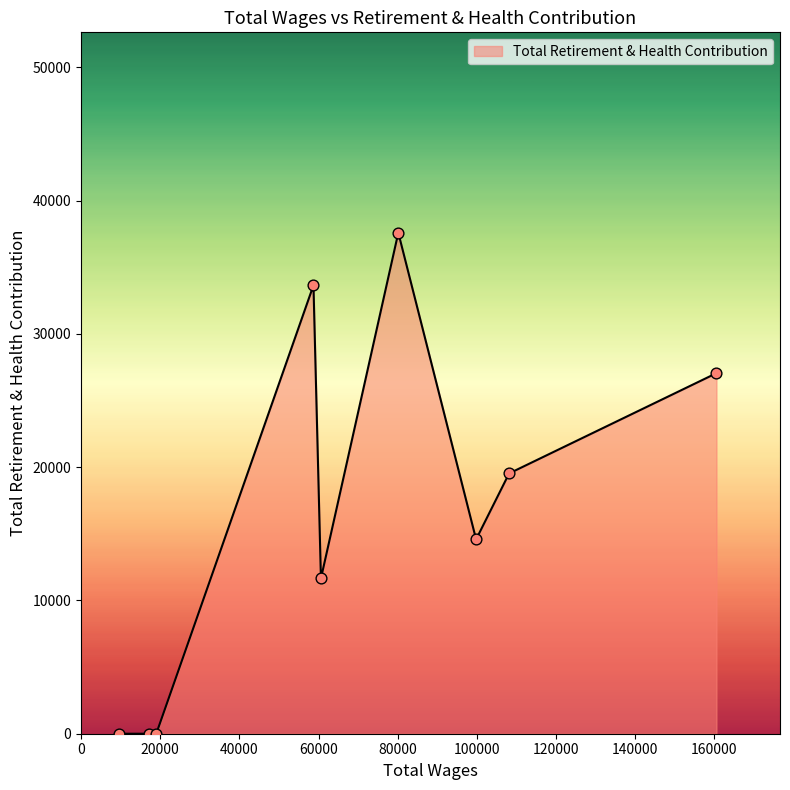

What is the maximum value shown in the chart?

37596